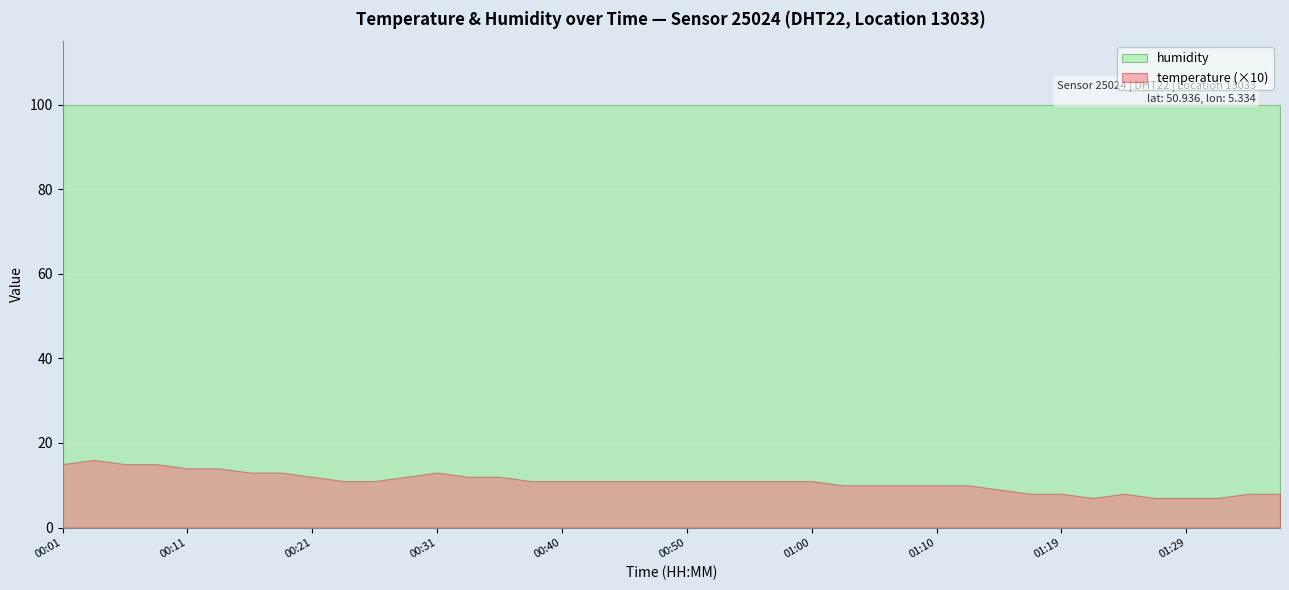

List the series in order of their overall mean, highest first.

humidity, temperature (×10)